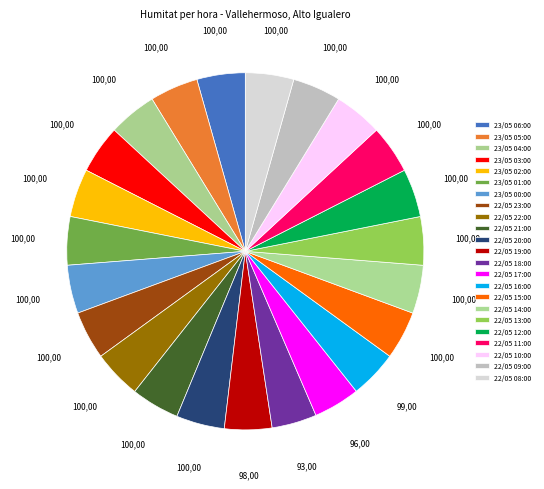

Does any single category account for the majority?

No